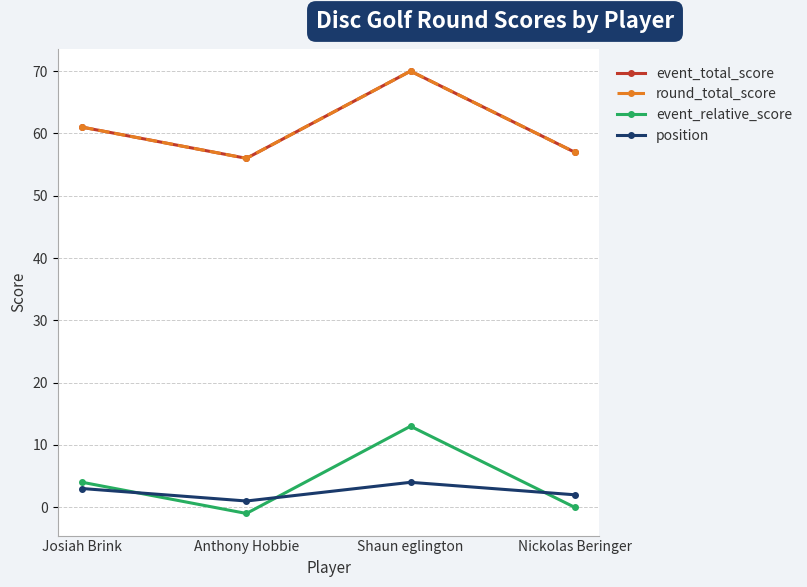

How many values in event_relative_score are below zero?

1